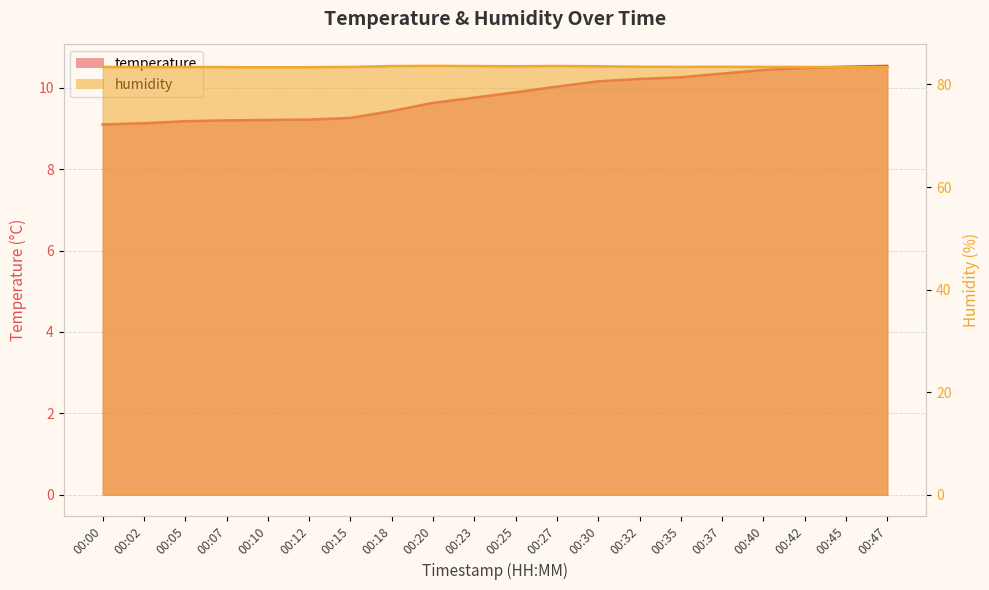

The value of temperature at 00:32 is 10.2. True or false?

True